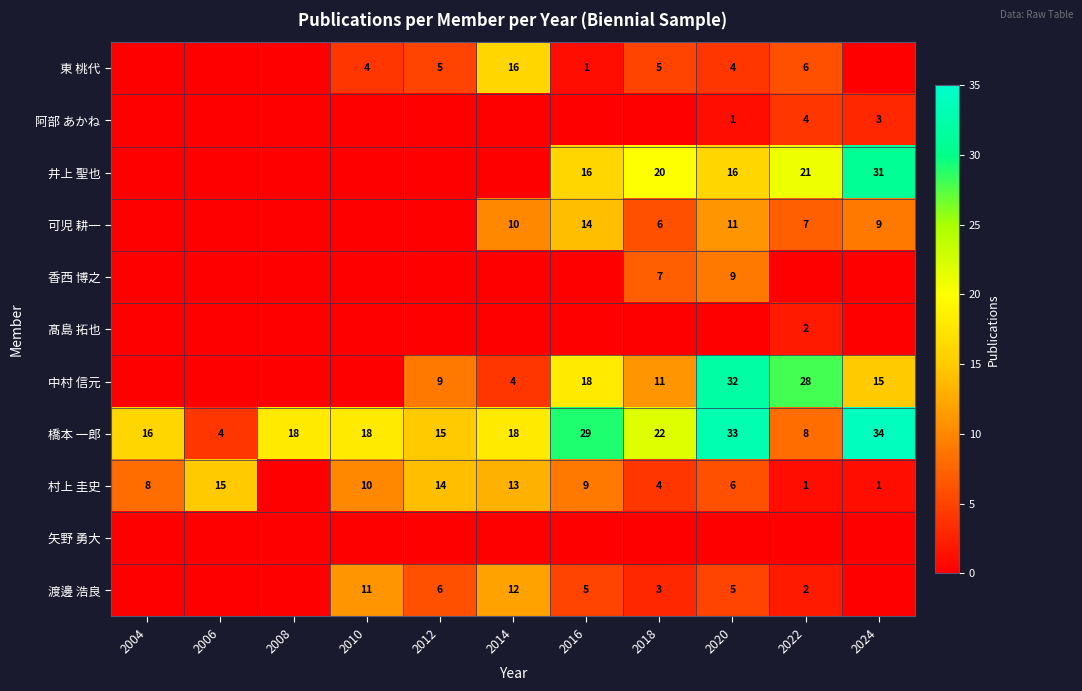

Which category has the lowest value across all series?

2004